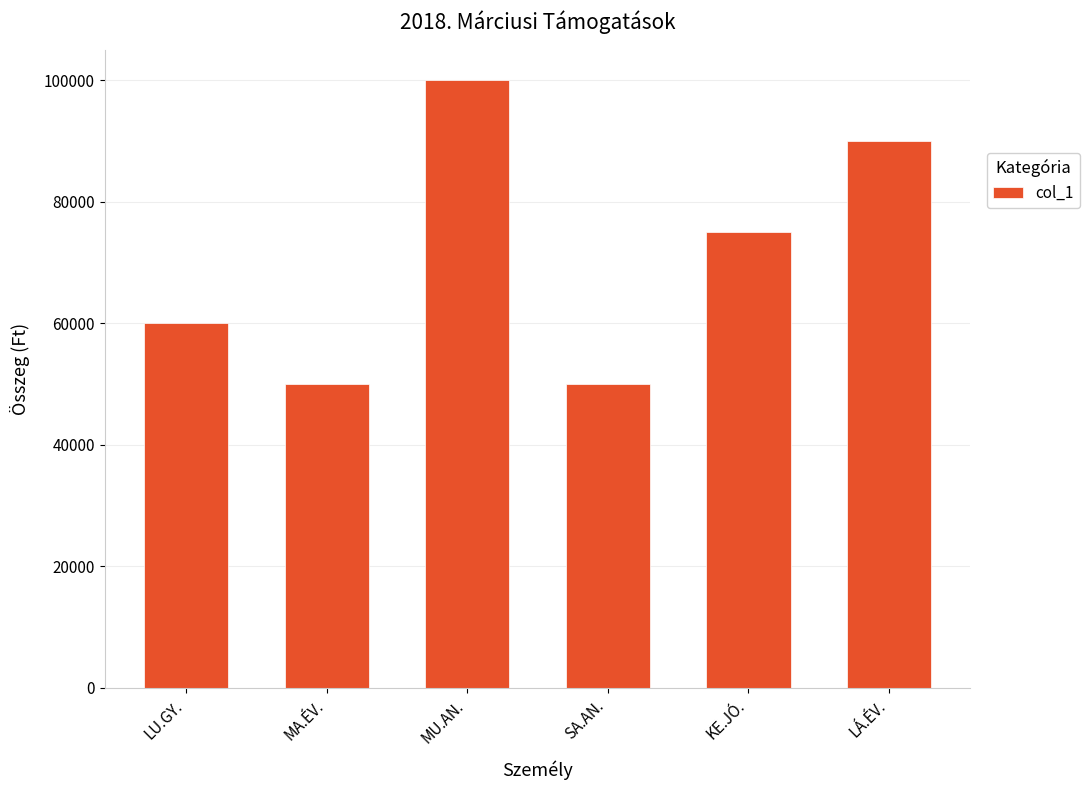

Between LU.GY. and LÁ.ÉV., which is larger?

LÁ.ÉV.